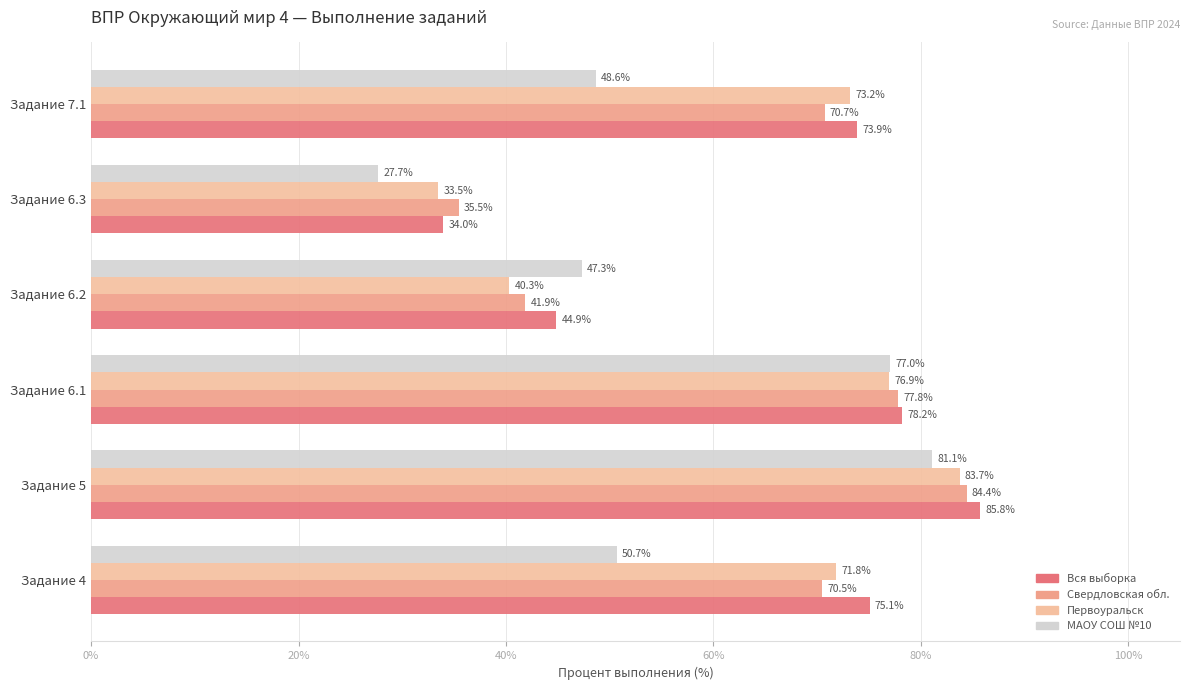

Which series has the largest range (max minus min)?

МАОУ СОШ №10